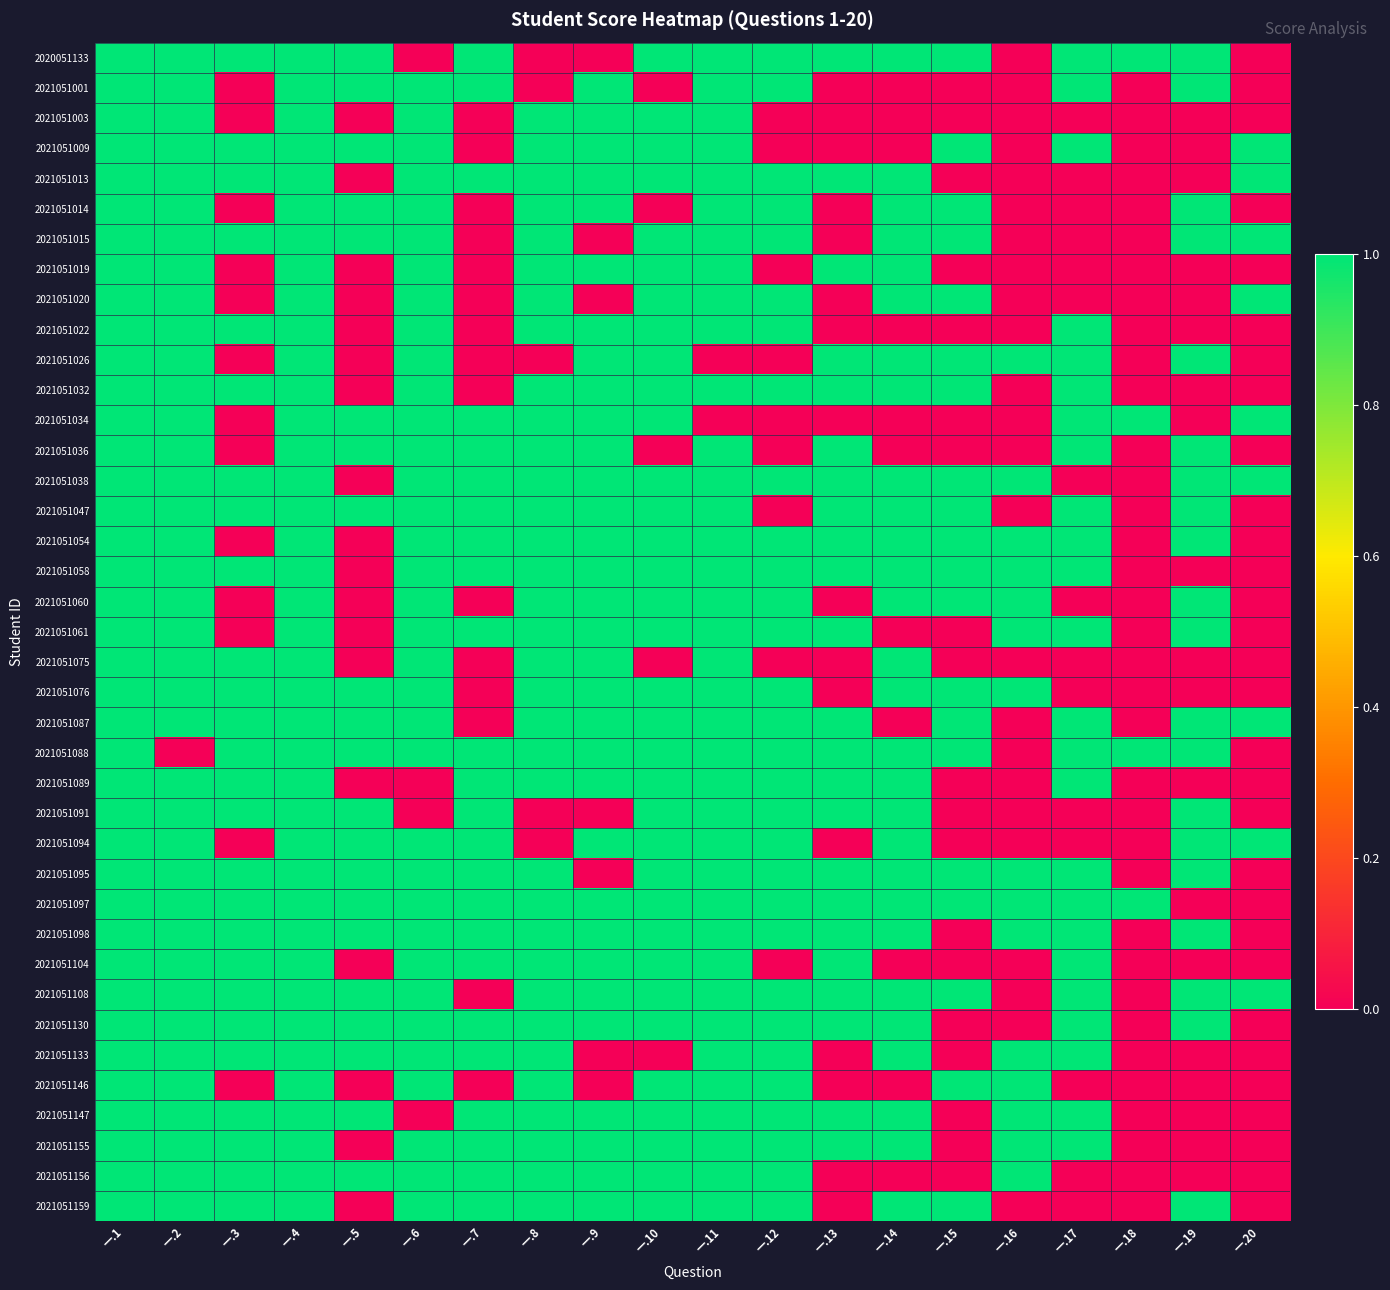

At how many categories does at least one series exceed 0?

20